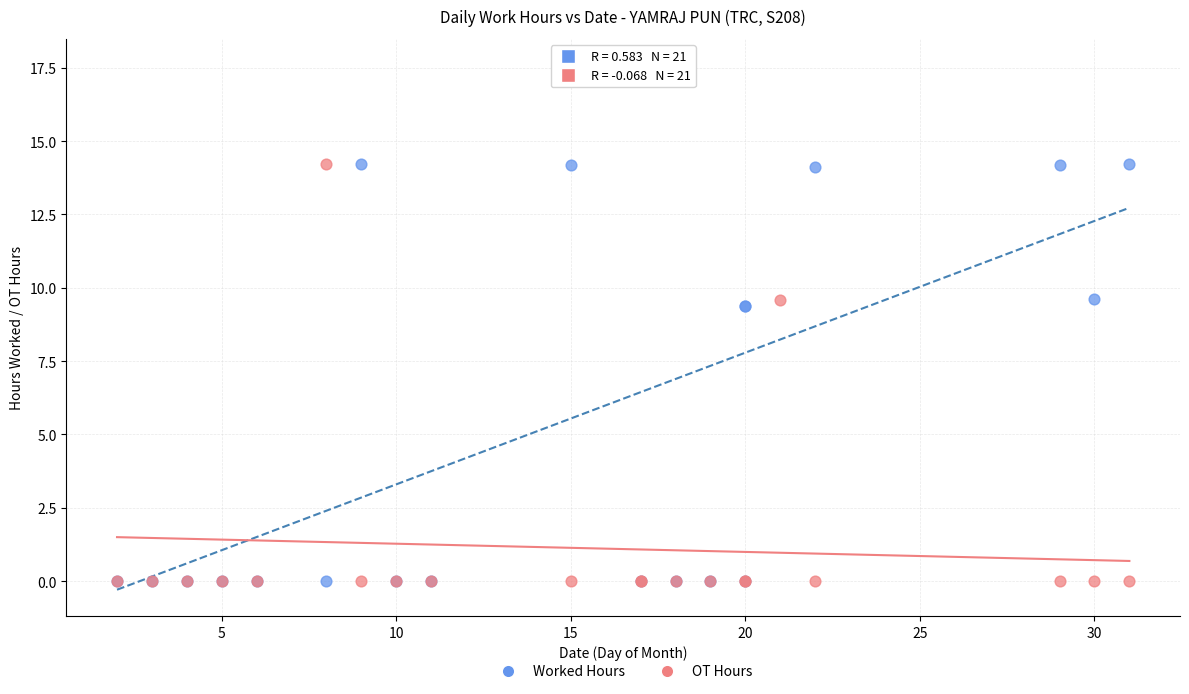

Which series has the largest Y range (max minus min)?

Worked Hours